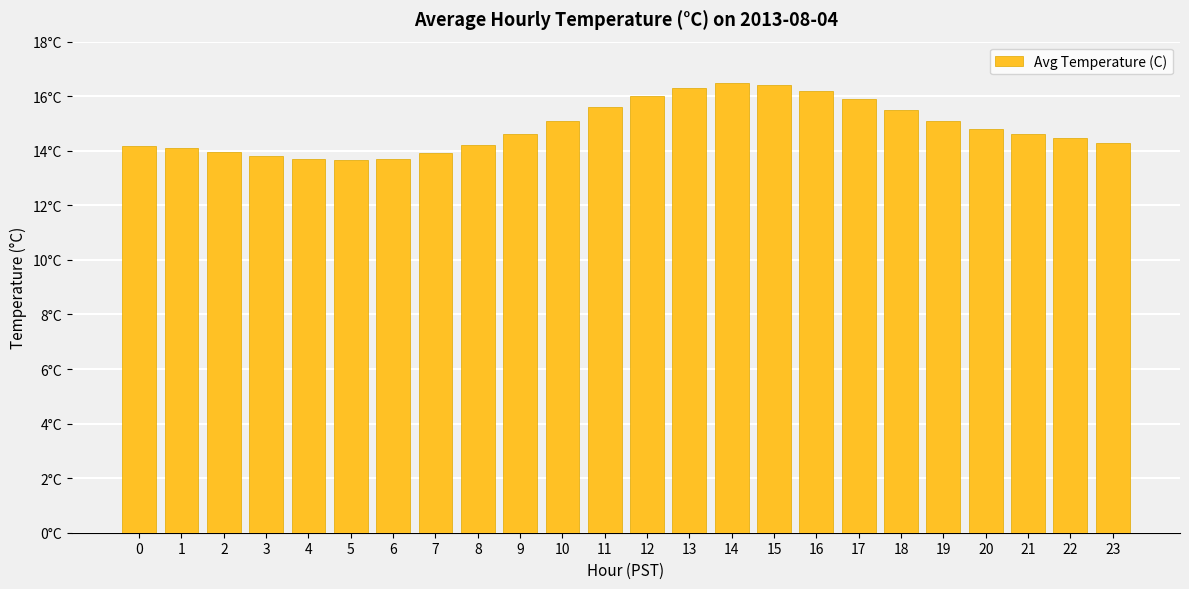

What is the difference between the second highest and minimum values?

2.7